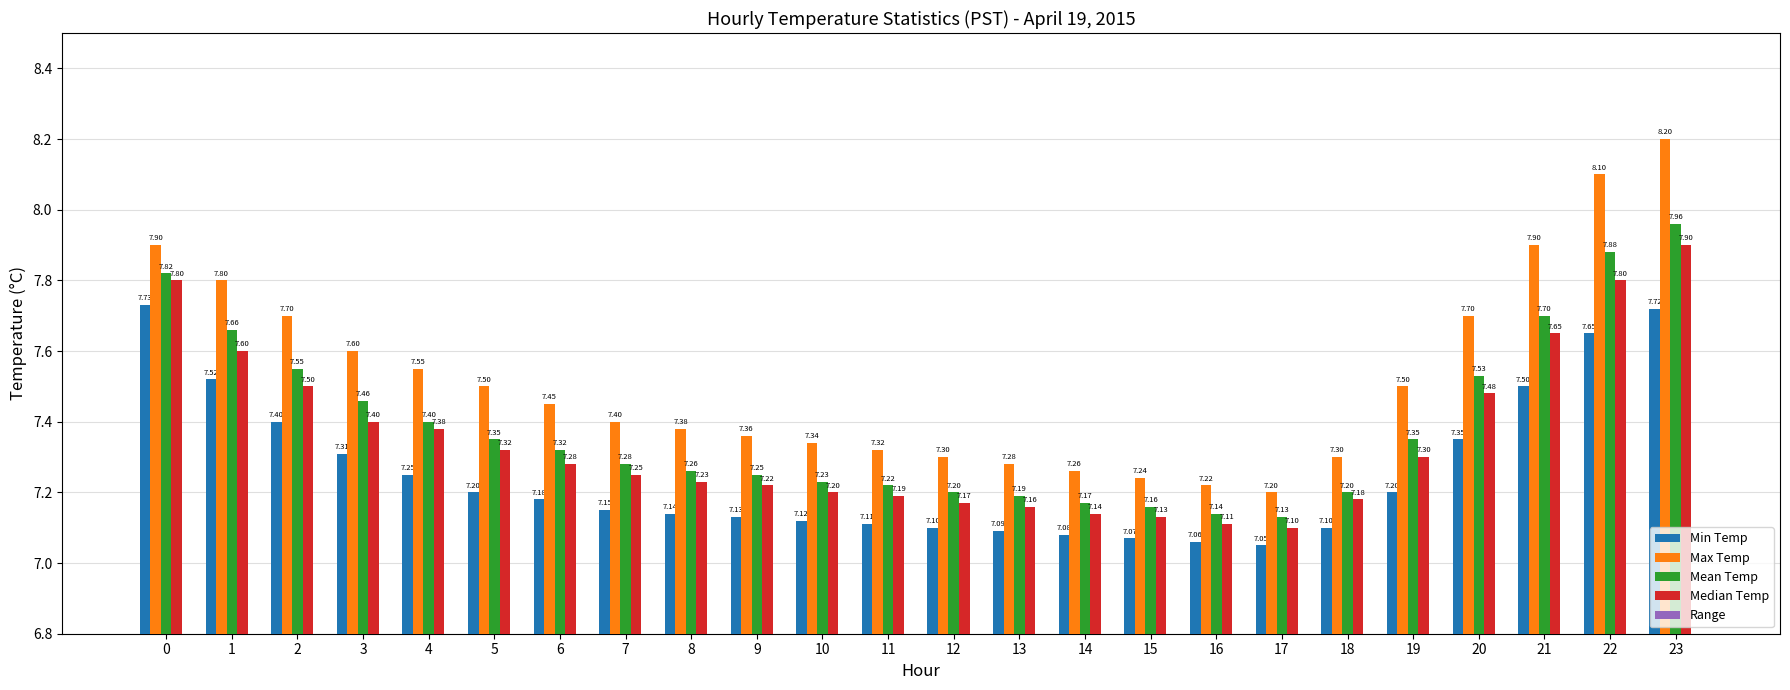

At which label is Mean Temp closest to 7?

17